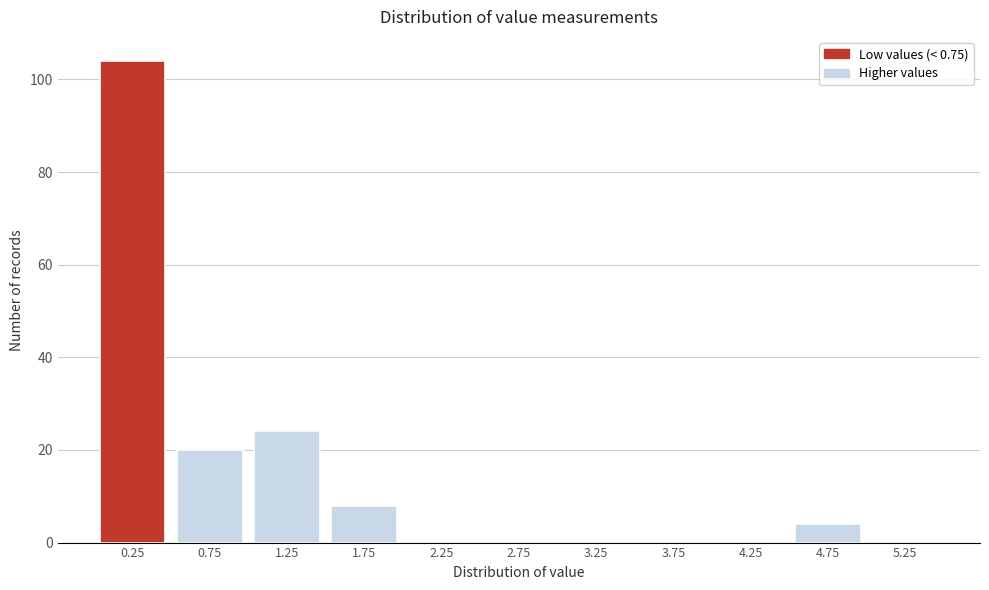

Reading left to right, list all the values displayed in this chart.

0.25=104	0.75=20	1.25=24	1.75=8	2.25=0	2.75=0	3.25=0	3.75=0	4.25=0	4.75=4	5.25=0